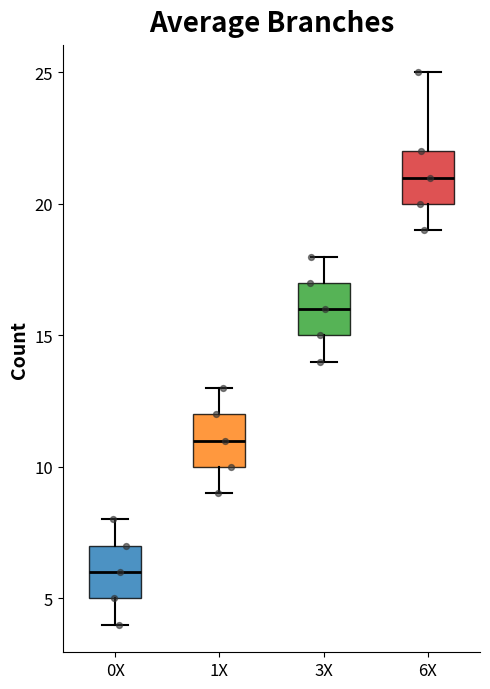

Which box's median line is the highest?

6X